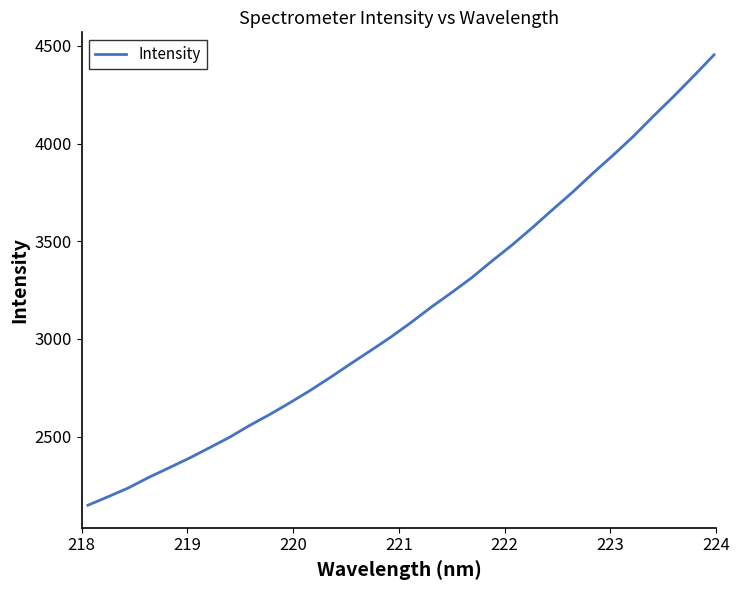

What is the maximum value shown in the chart?

4453.9